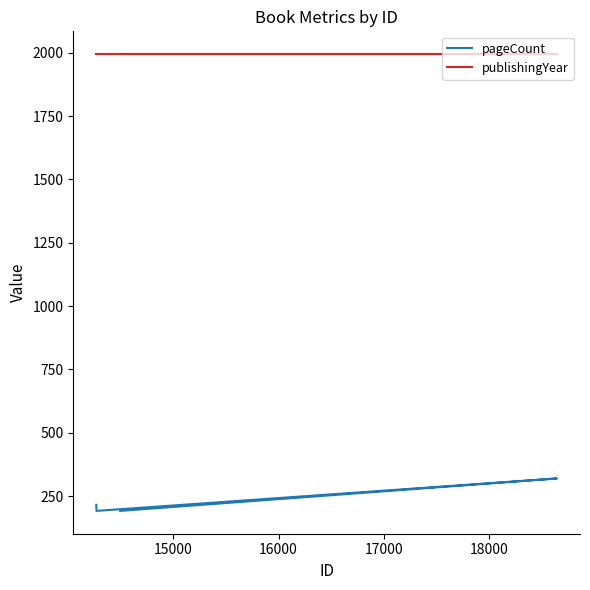

Reading left to right, extract all data points from this chart.

pageCount: 216	192	320	192
publishingYear: 1994	1994	1994	1994